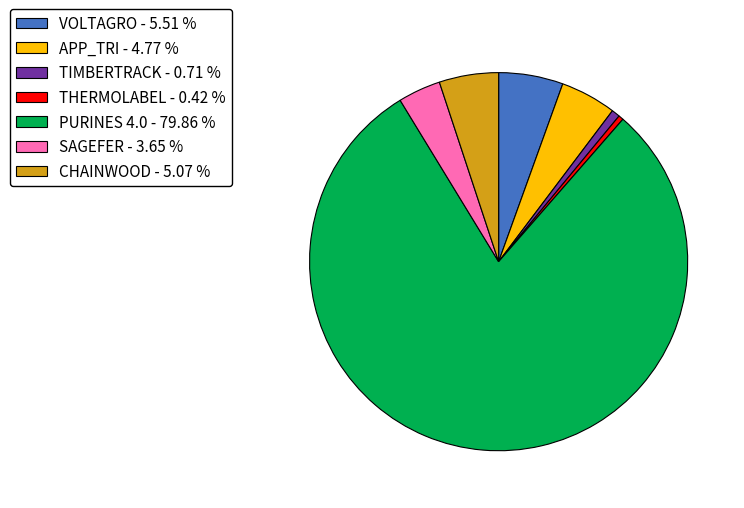

Is there any slice that represents more than half of the pie?

Yes